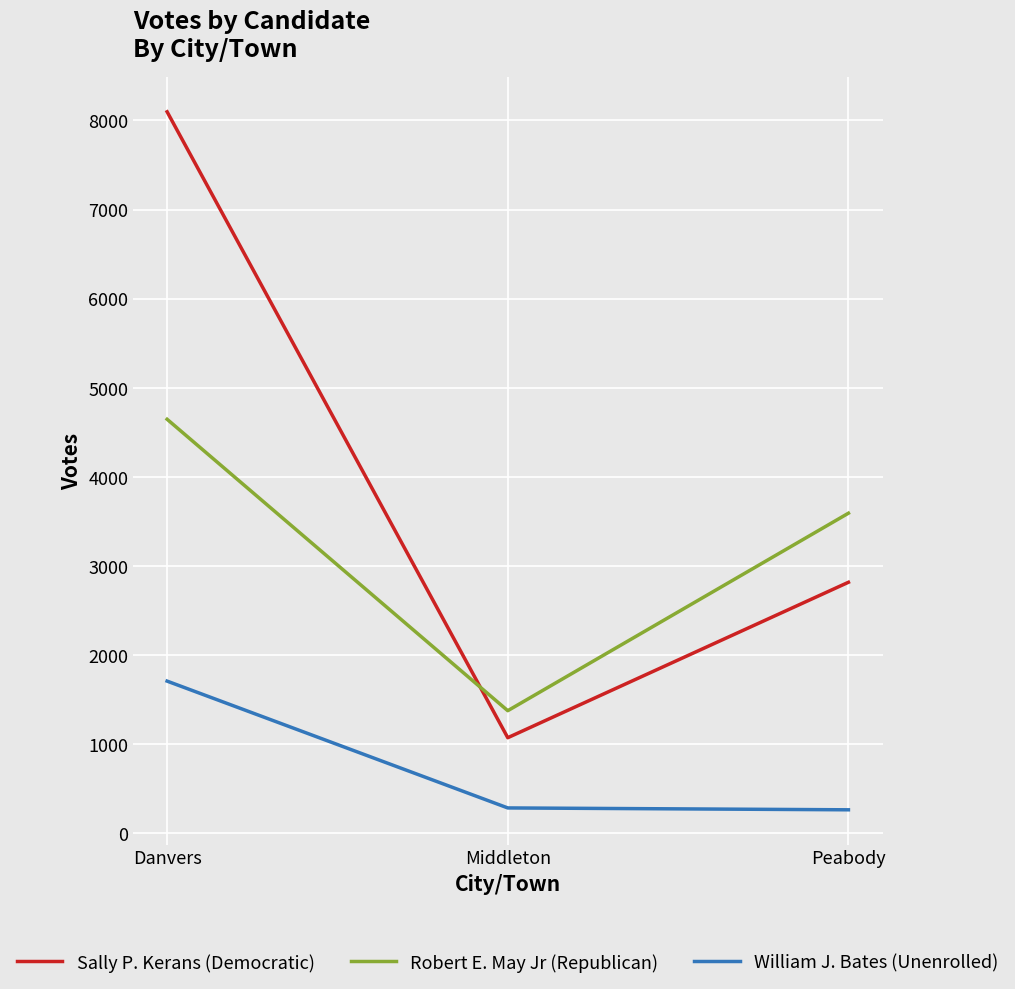

Where is William J. Bates (Unenrolled) nearest to the value 987?

Middleton